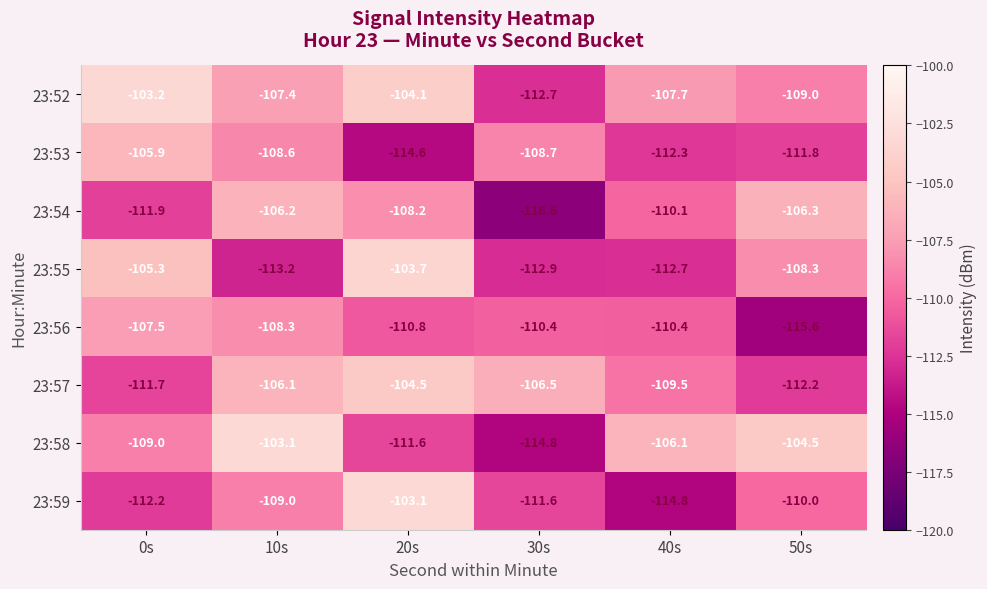

Between 30s and 40s, which series saw the biggest shift?

23:58